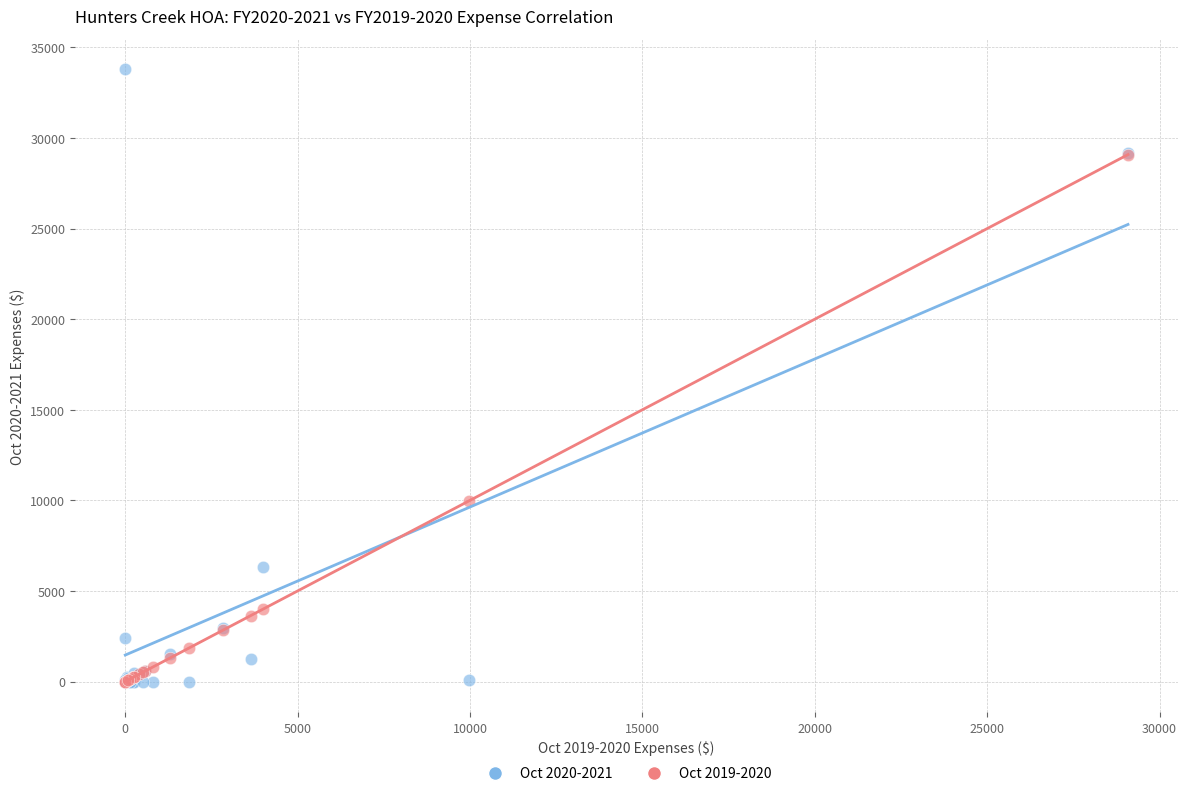

What are all the series names shown in the legend?

Oct 2020-2021, Oct 2019-2020